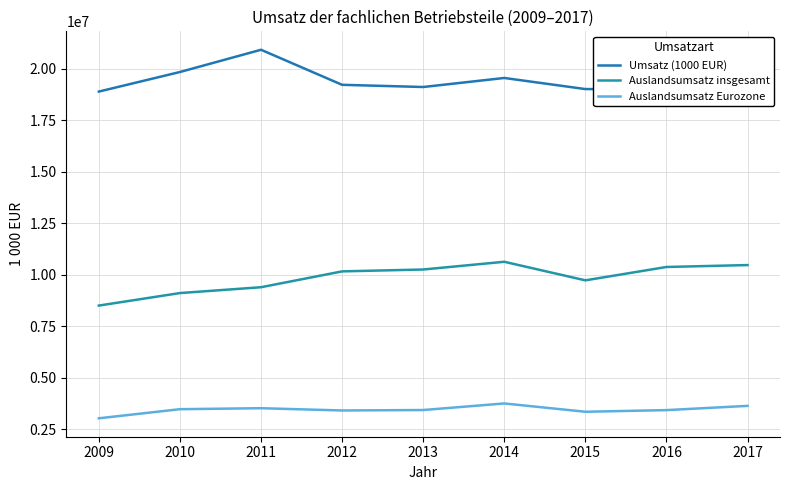

True or false: Umsatz (1000 EUR) and Auslandsumsatz Eurozone intersect in this chart.

False